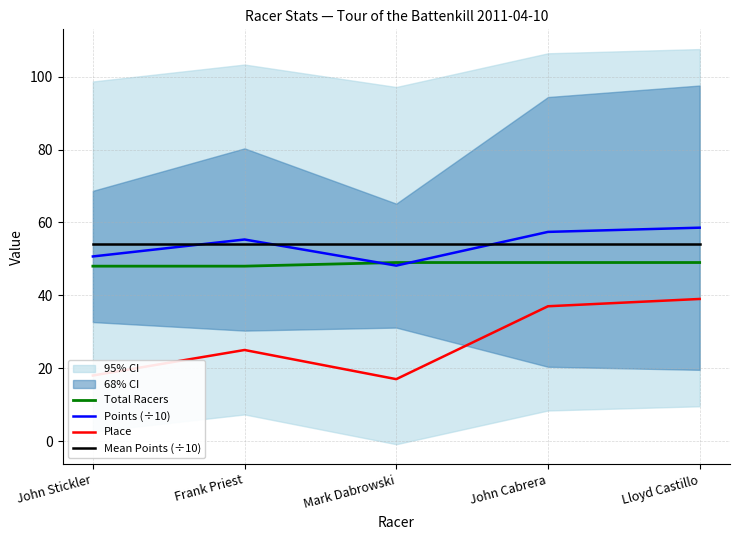

What is the label of the 3rd point from the left?

Mark Dabrowski